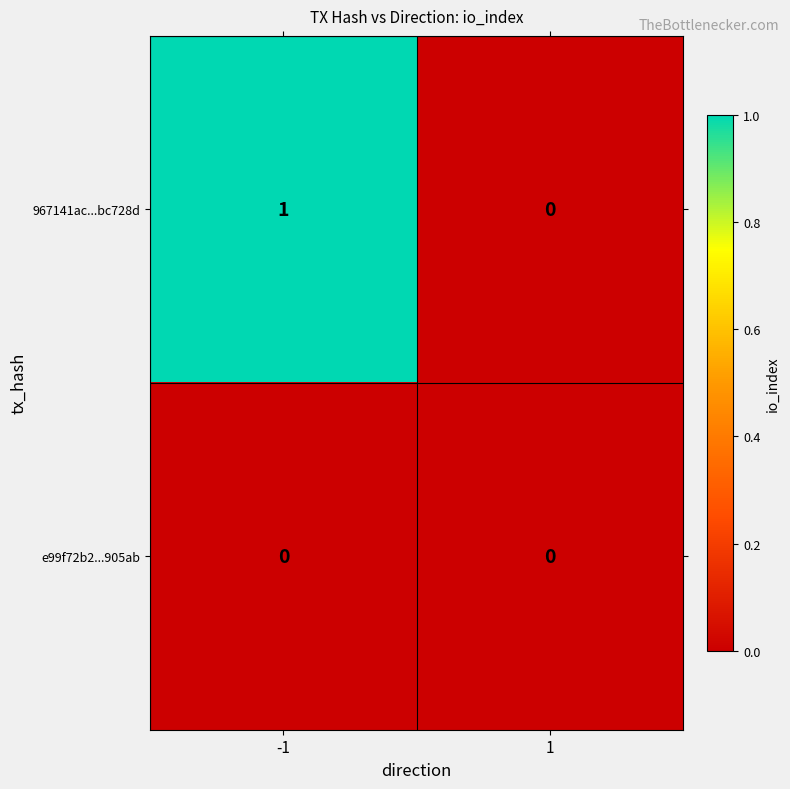

Is the value of 967141ac...bc728d at -1 greater than the value of e99f72b2...905ab at -1?

Yes